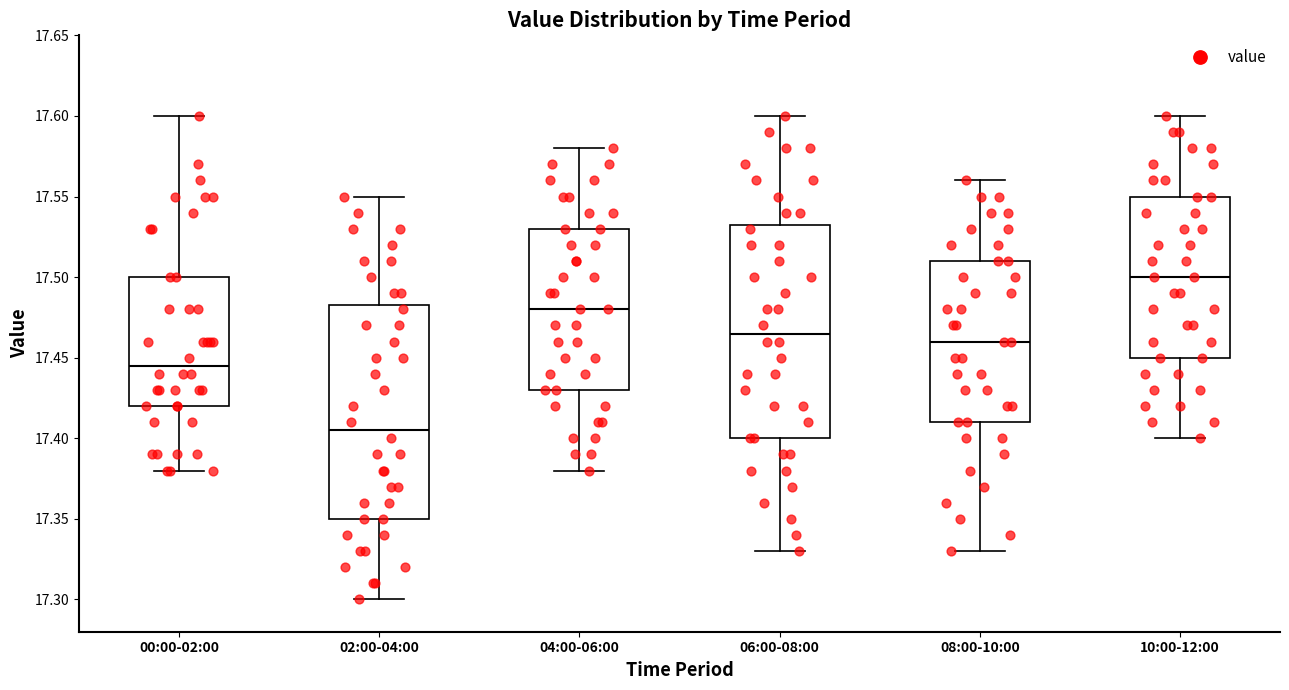

Where does the lower whisker of the box for 02:00-04:00 end on the y-axis? The values are not printed on the chart, so give them approximately, as read against the axis.

17.300